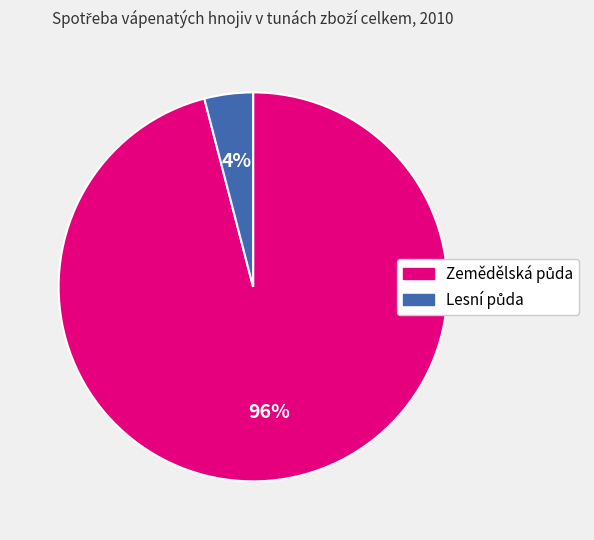

Count the number of slices in the pie.

2